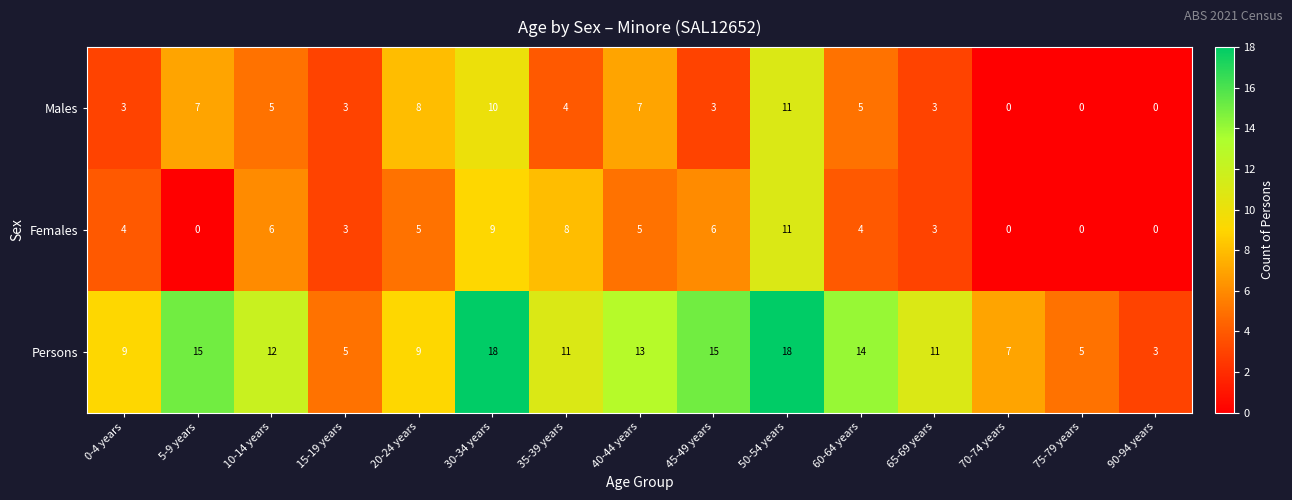

What is the maximum value shown in the chart?

18